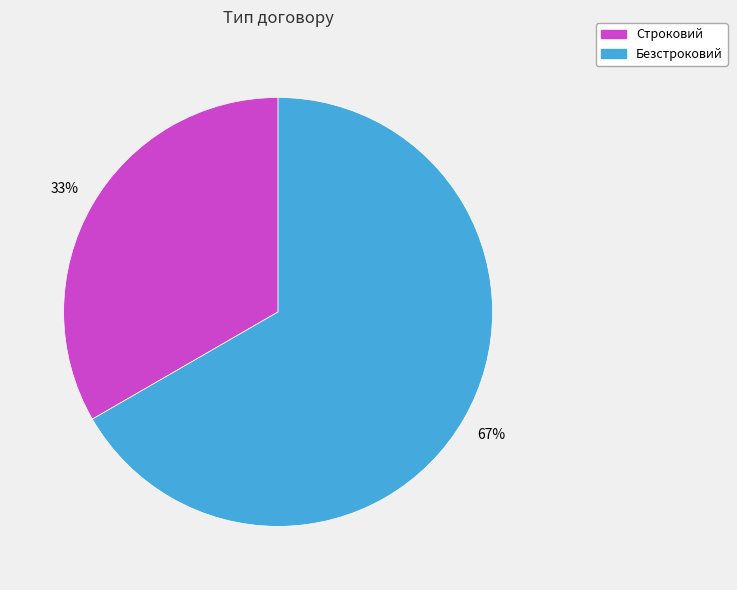

To the nearest percent, what percentage of the pie is Безстроковий?

67%